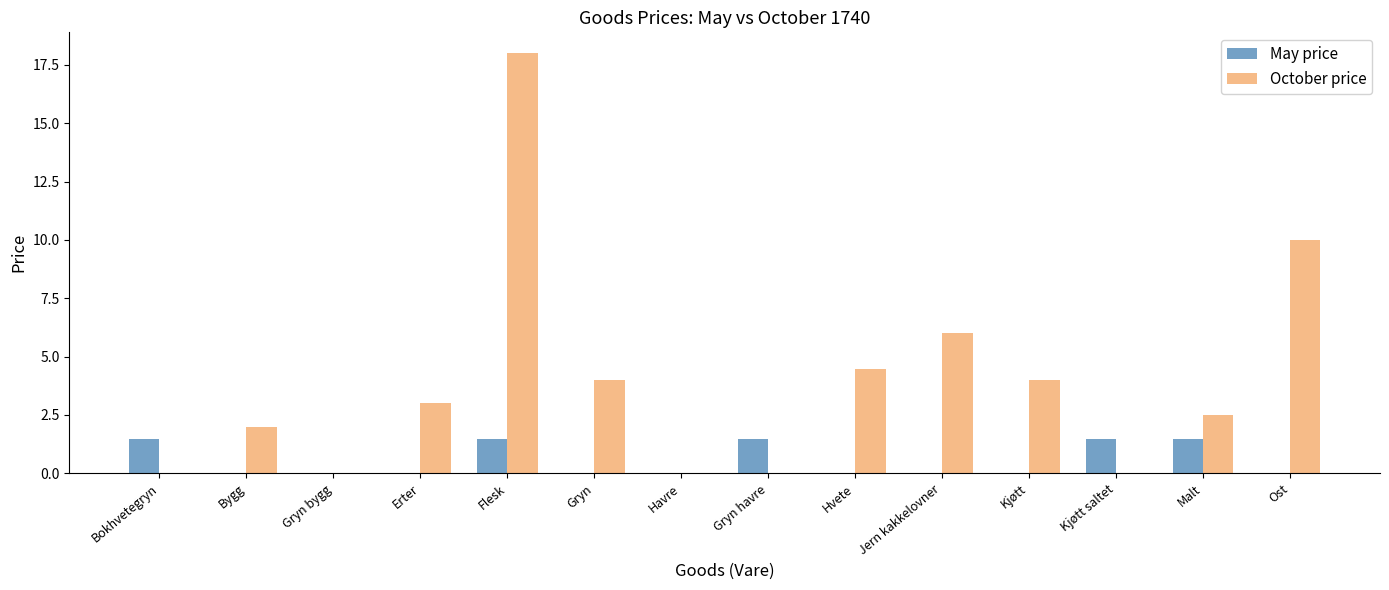

What is the difference between the May price values at Gryn bygg and Malt?

1.5